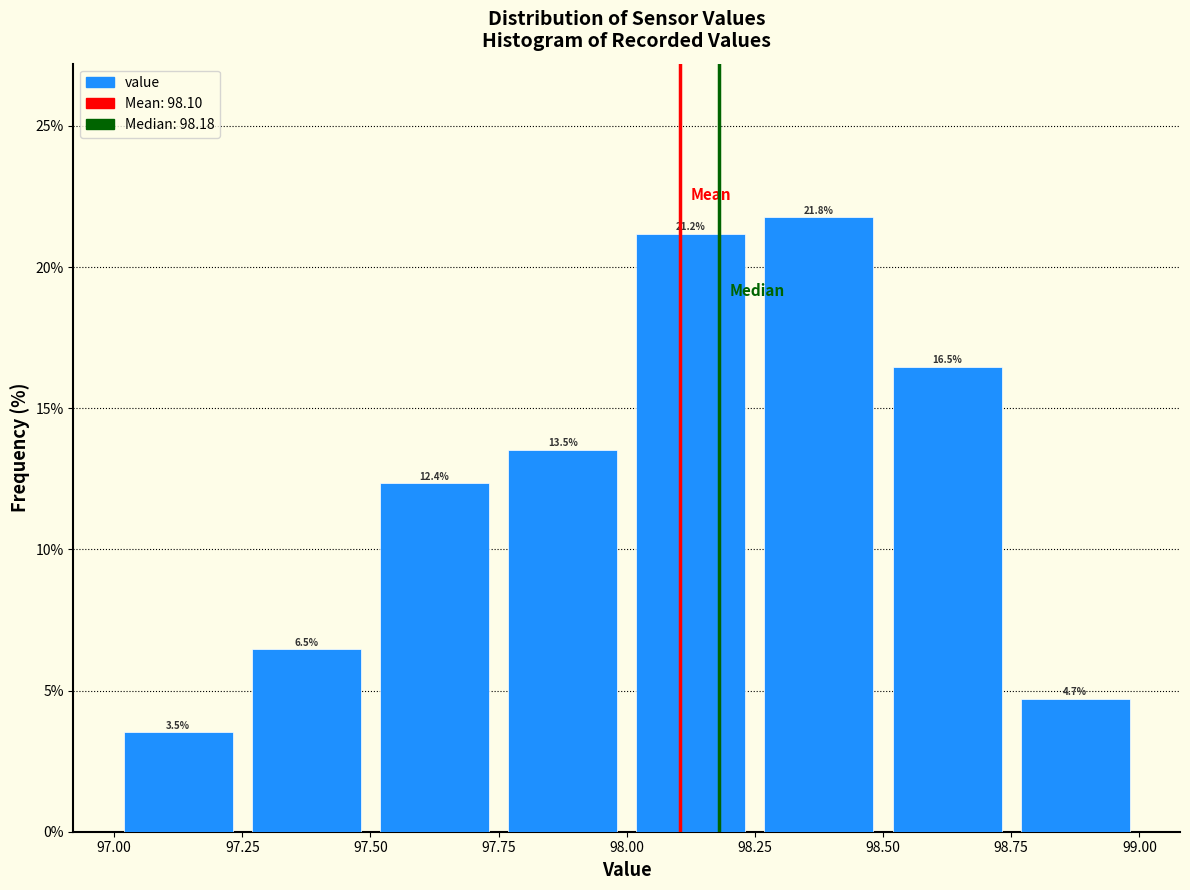

Which range on the x-axis has the tallest bar?

98.25 to 98.50